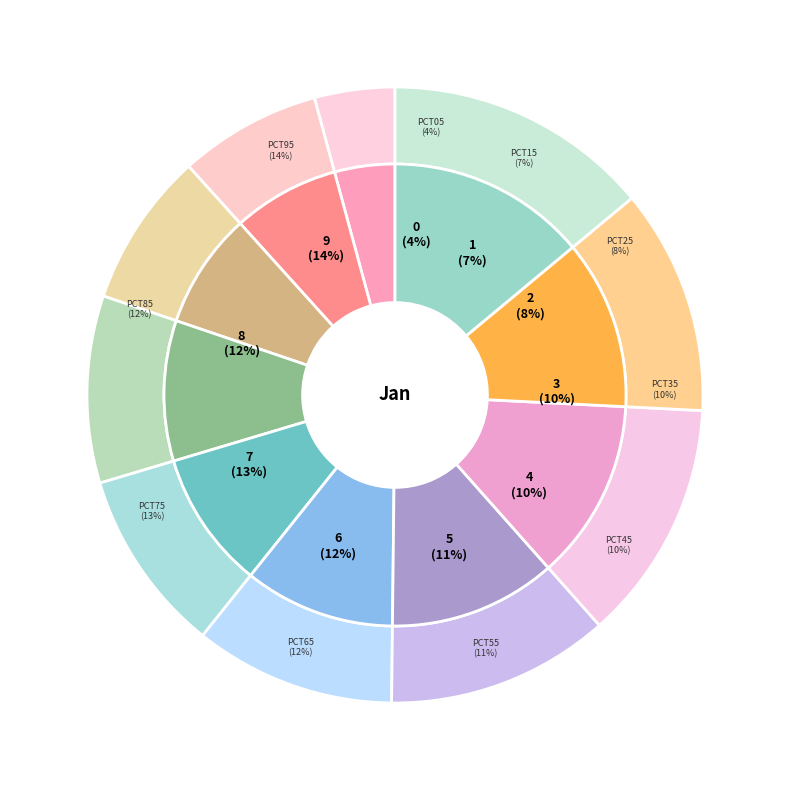

To the nearest percent, what is the combined percentage of pct25 and pct85?

20%